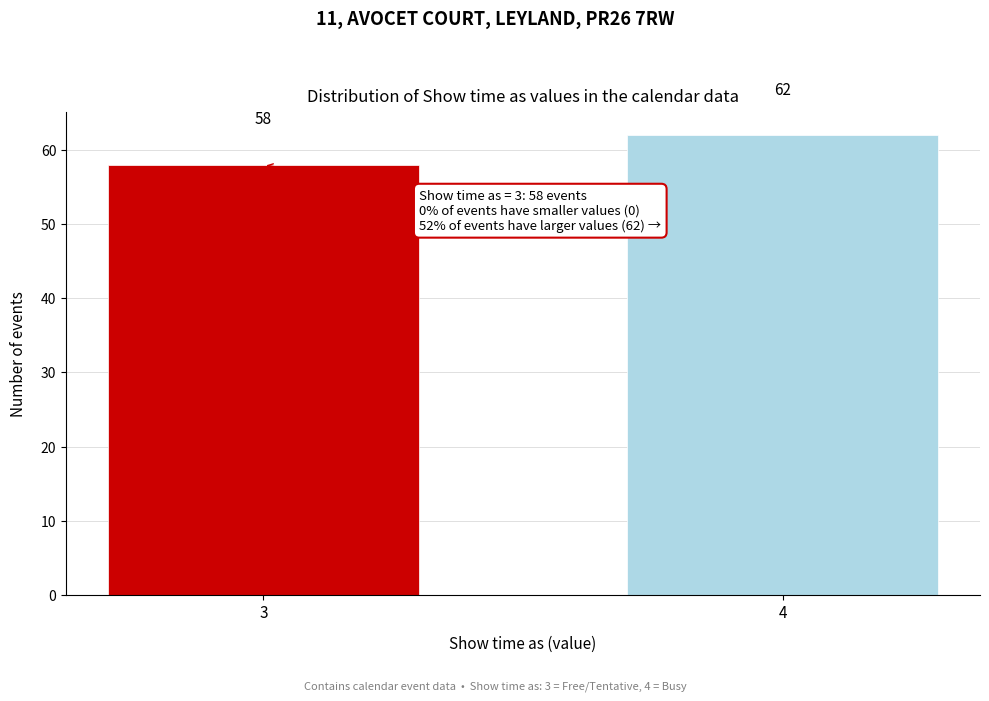

Reading right to left, list all the values displayed in this chart.

62	58